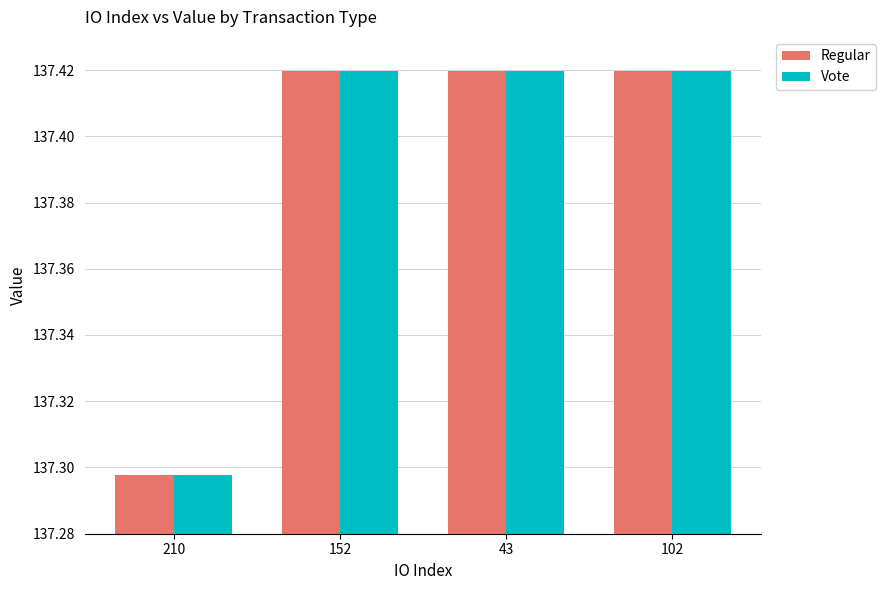

How many Regular values are between 137 and 138?

4